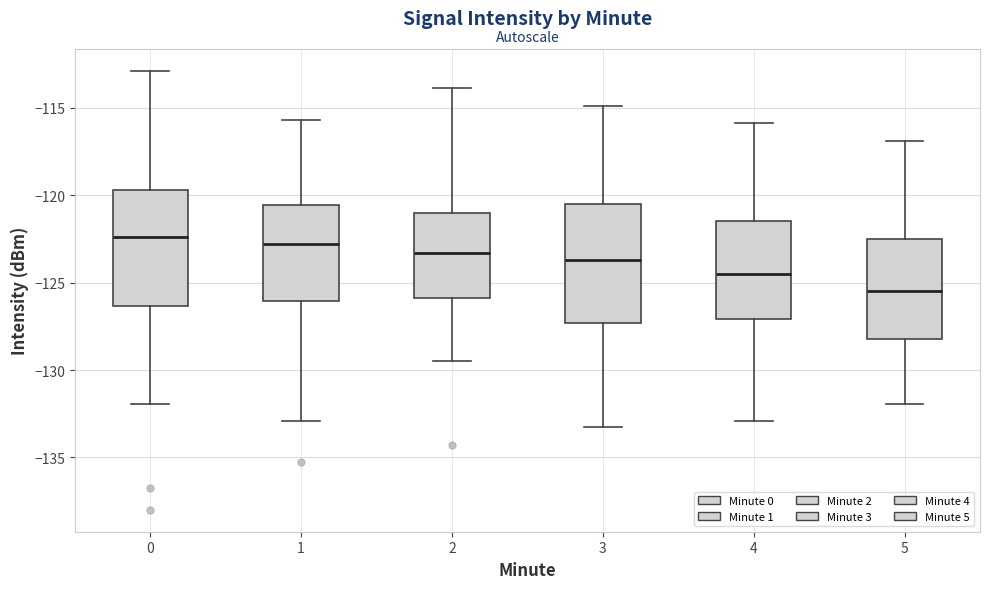

Reading left to right, read every box against the y-axis: the position of its median line, the range the box covers, and the ends of its whiskers. The values are not printed on the chart, so give them approximately, as read against the axis.

0: median -122.5, box -126.5 to -119.5, whiskers -132.0 to -113.0
1: median -123.0, box -126.0 to -120.5, whiskers -133.0 to -115.5
2: median -123.5, box -126.0 to -121.0, whiskers -129.5 to -114.0
3: median -123.5, box -127.5 to -120.5, whiskers -133.5 to -115.0
4: median -124.5, box -127.0 to -121.5, whiskers -133.0 to -116.0
5: median -125.5, box -128.0 to -122.5, whiskers -132.0 to -117.0